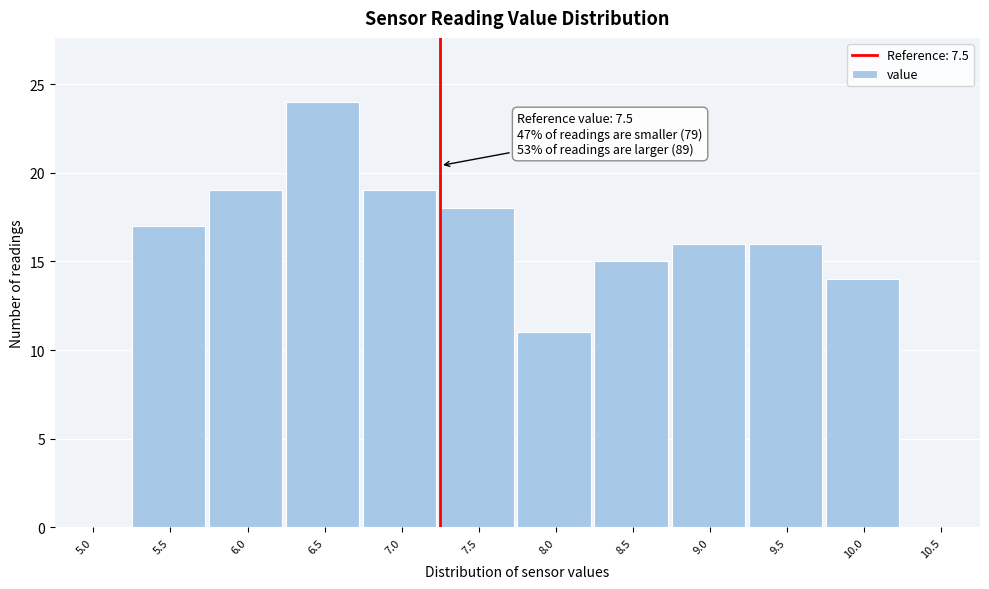

Reading left to right, transcribe all the data shown in this chart.

5.0=0	5.5=17	6.0=19	6.5=24	7.0=19	7.5=18	8.0=11	8.5=15	9.0=16	9.5=16	10.0=14	10.5=0